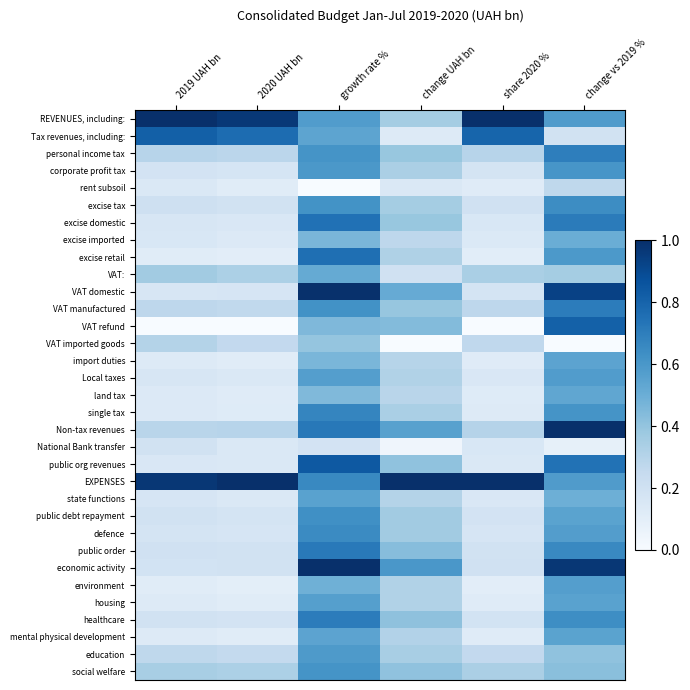

What is the spread (max minus min) of values at change vs 2019 %?

1.0